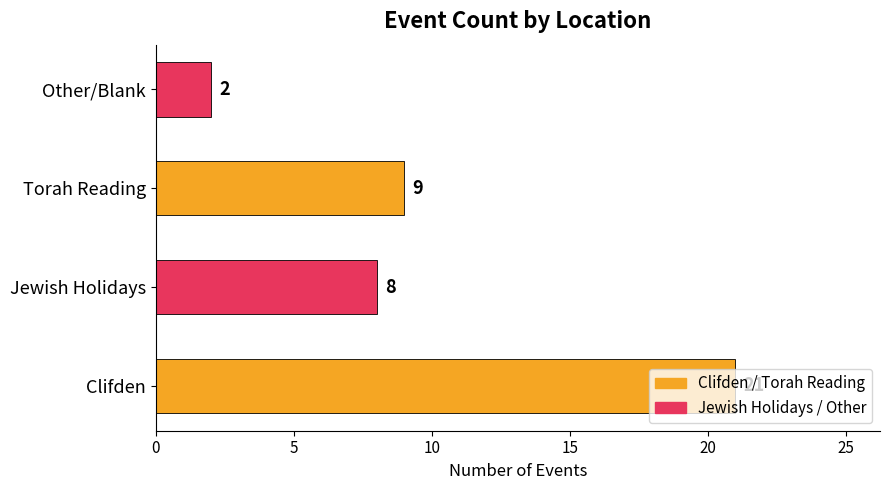

What is the difference between the maximum and minimum values?

19